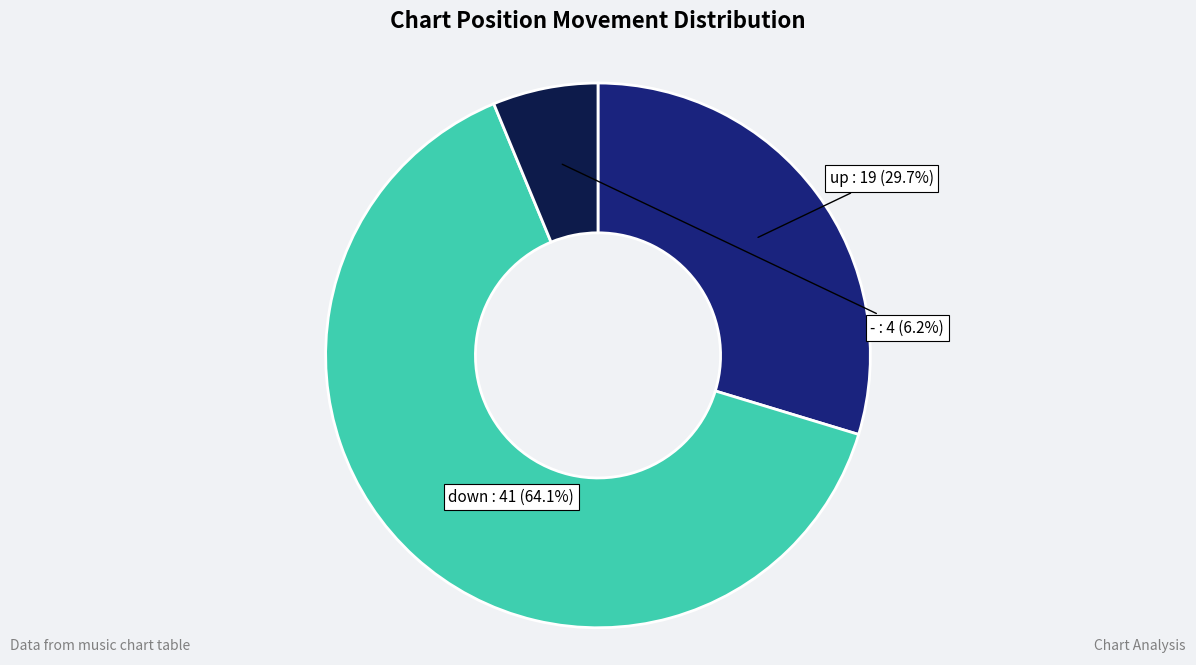

Does any single category account for the majority?

Yes